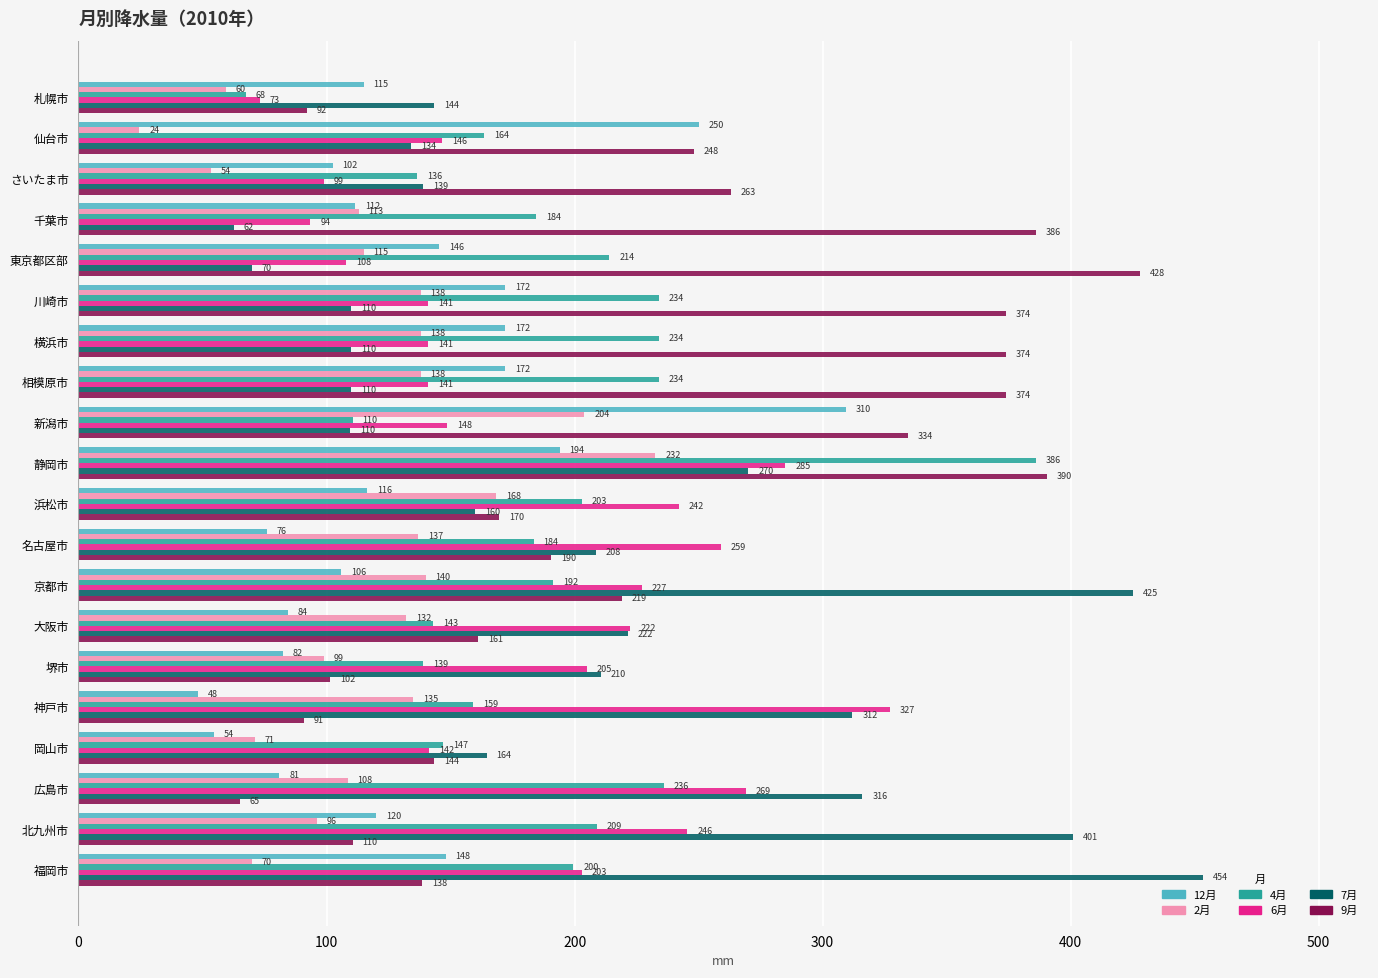

What is the maximum value for 7月?

453.5